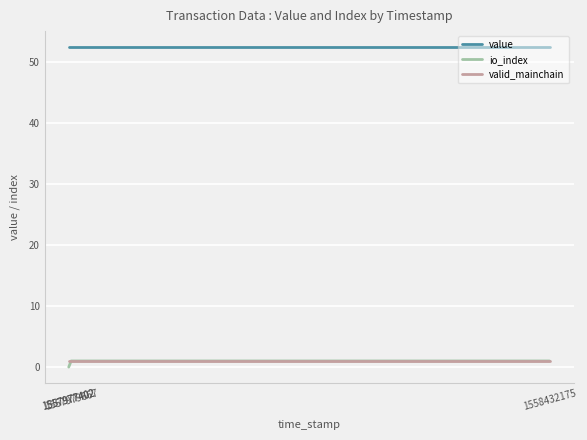

What is the difference between the maximum and minimum values in the io_index series?

1.0